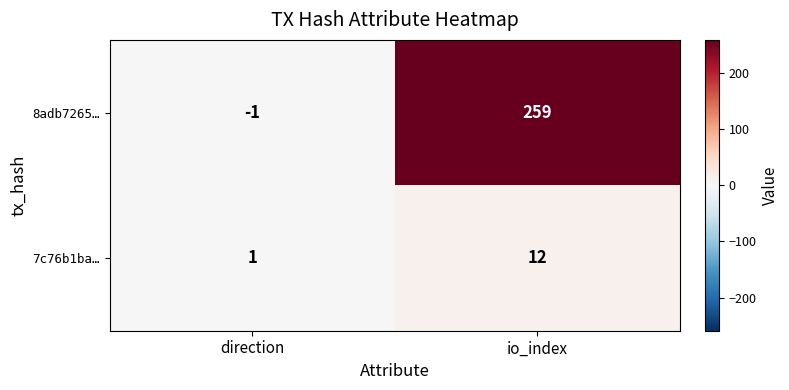

What is the spread (max minus min) of values at direction?

2